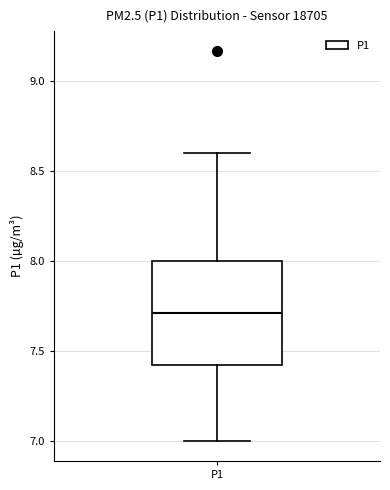

Read this box plot against the y-axis: the position of the median line, the range covered by the box, and the ends of both whiskers. The values are not printed on the chart, so give them approximately, as read against the axis.

median 7.7, box 7.4 to 8.0, whiskers 7.0 to 8.6